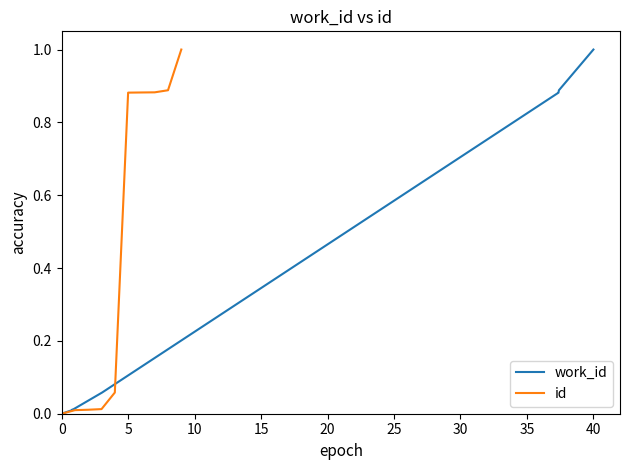

The id series shows 0.0 at 0. True or false?

True